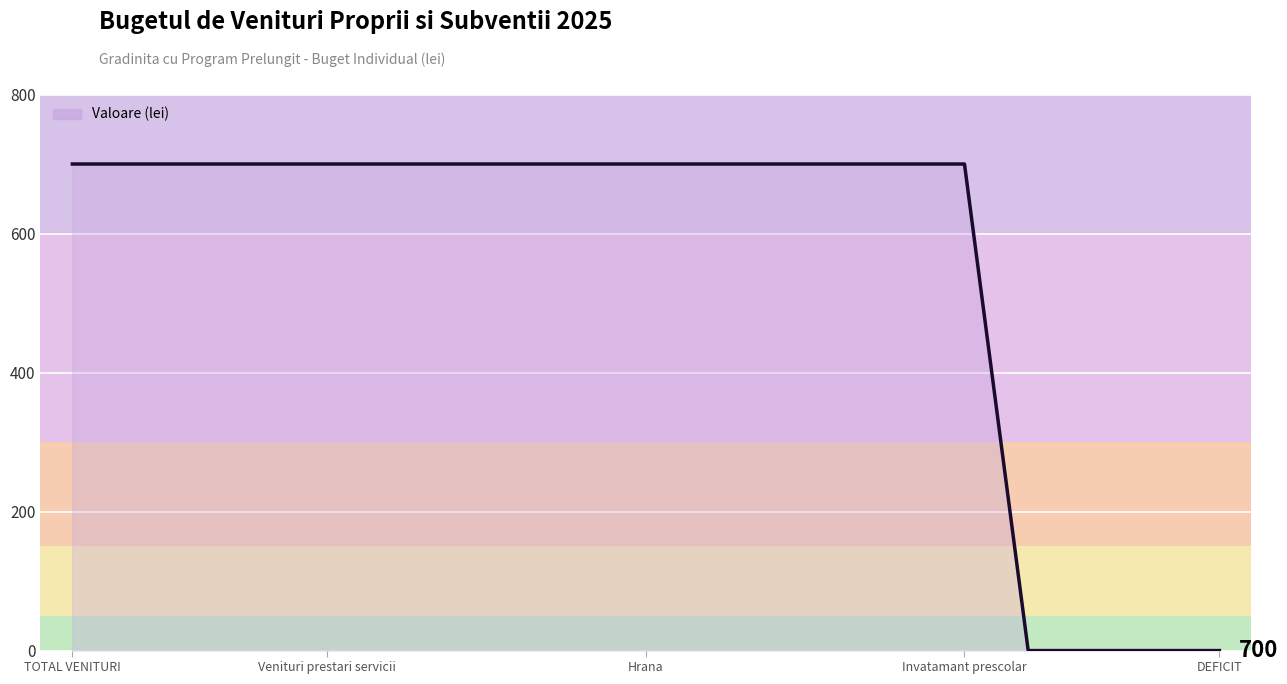

What is the difference between the maximum and minimum values?

700